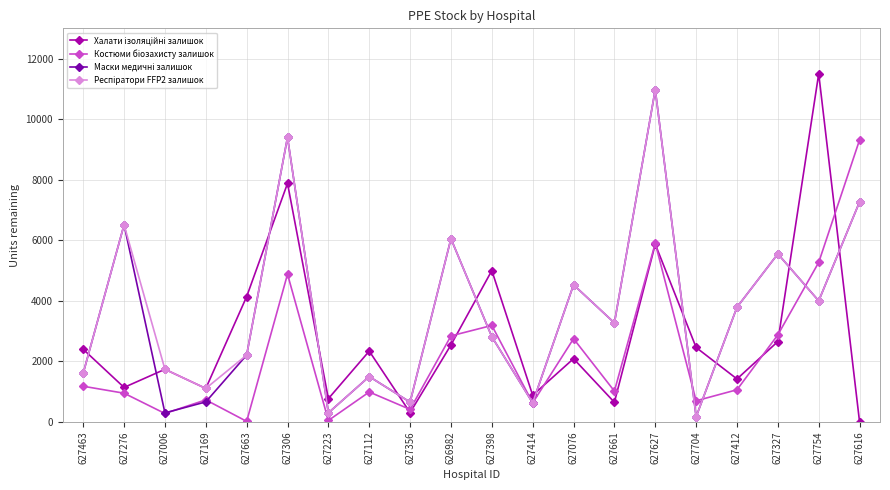

What is the spread (max minus min) of values at 627398?

2185